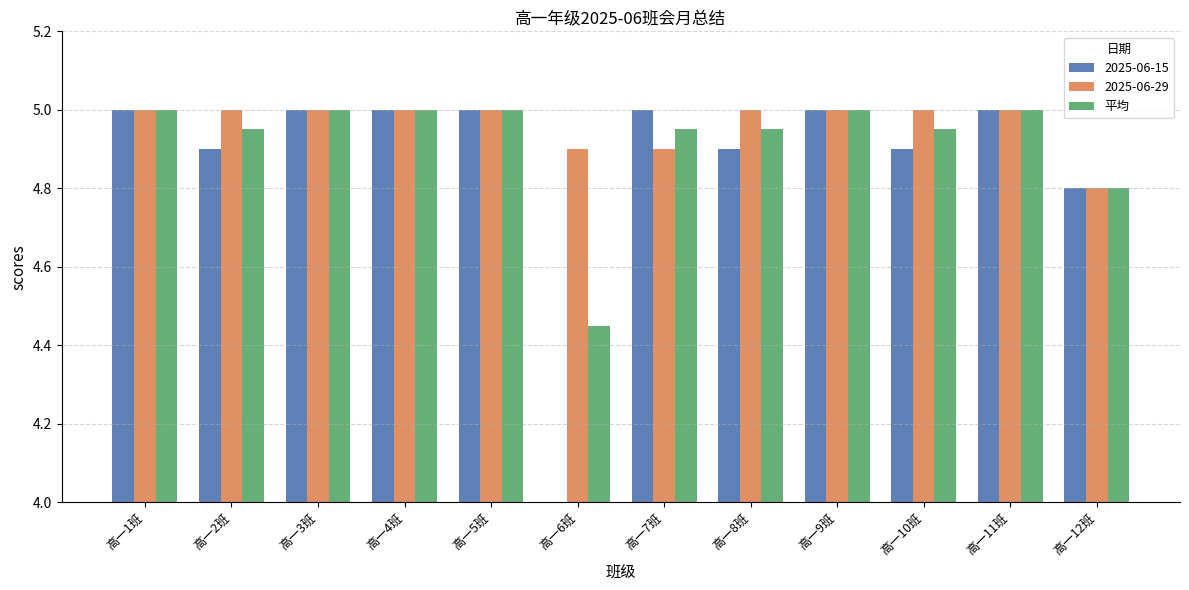

At 高一2班, list the series in order from largest to smallest.

2025-06-29, 平均, 2025-06-15